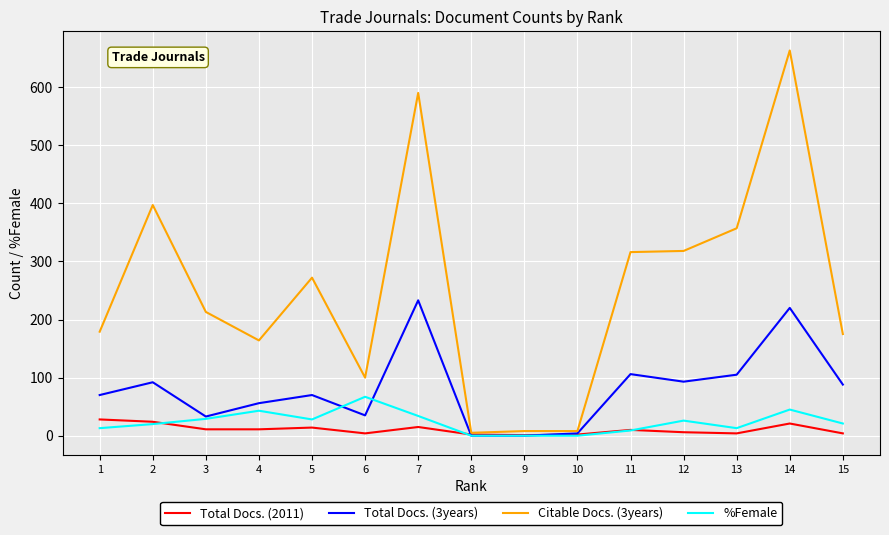

How many lines are shown in the chart?

4